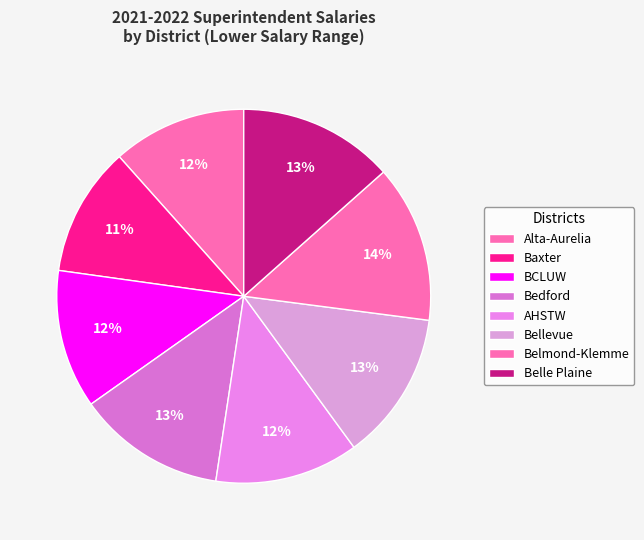

Is the sum of Bedford and Belle Plaine greater than half?

No